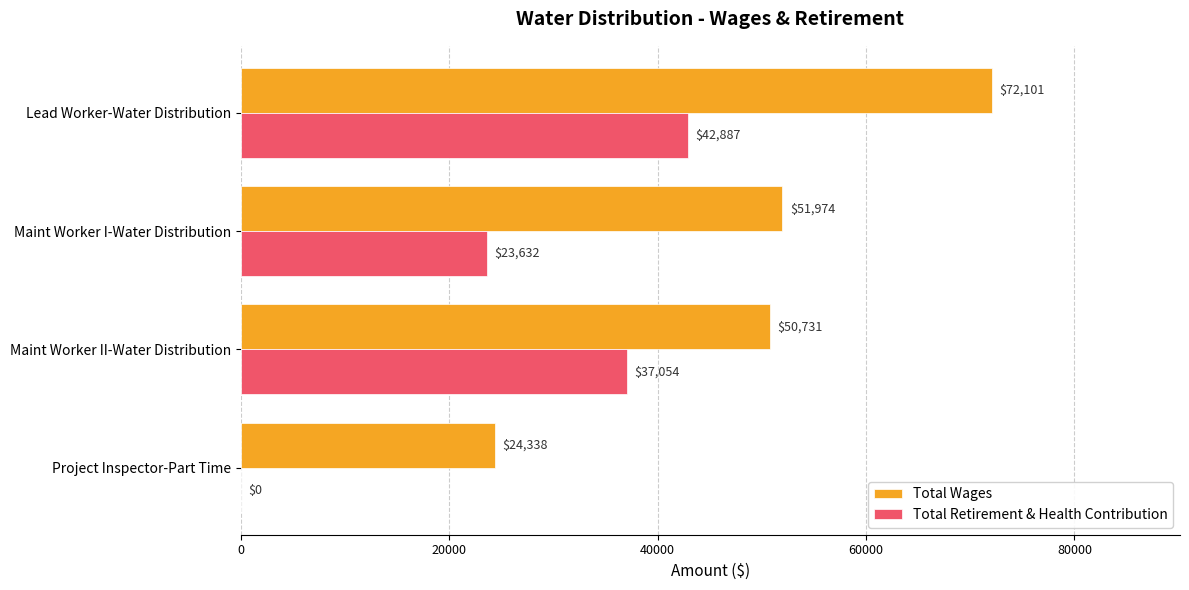

Which series has the largest range (max minus min)?

Total Wages